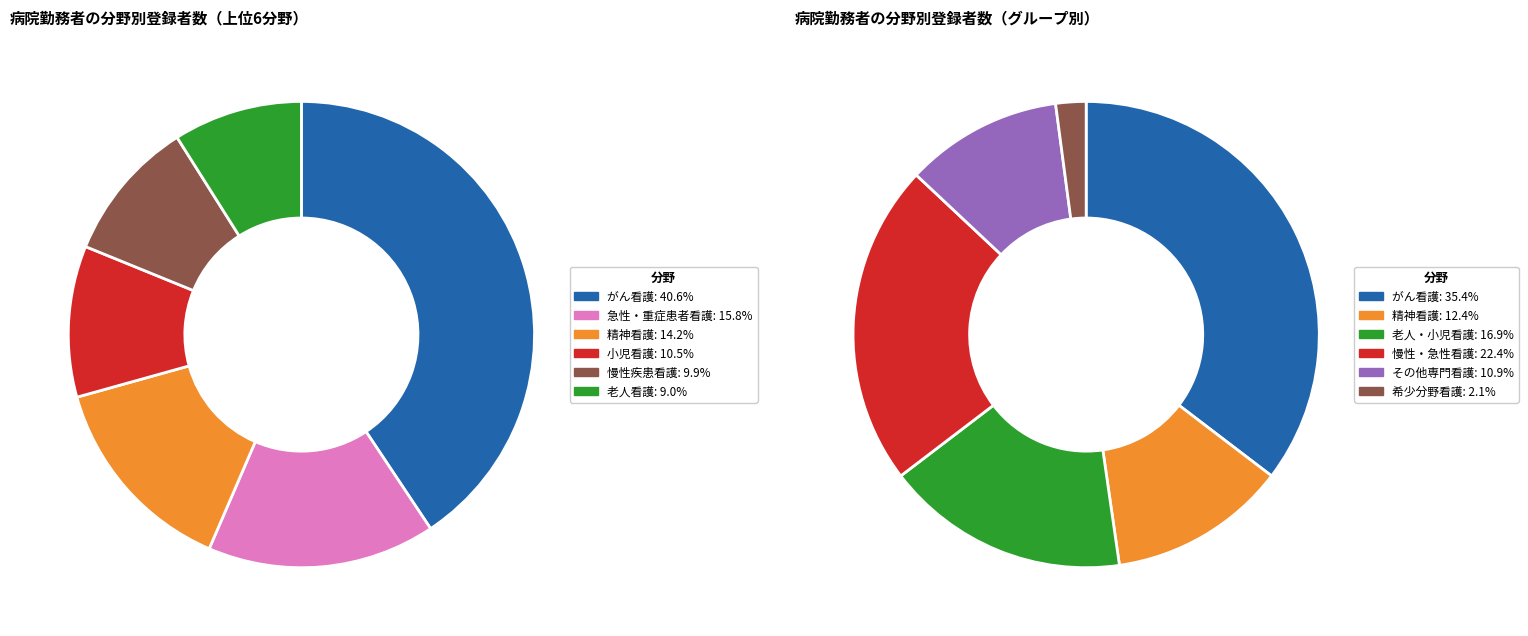

Is it true that がん看護 is 35% of the pie?

True